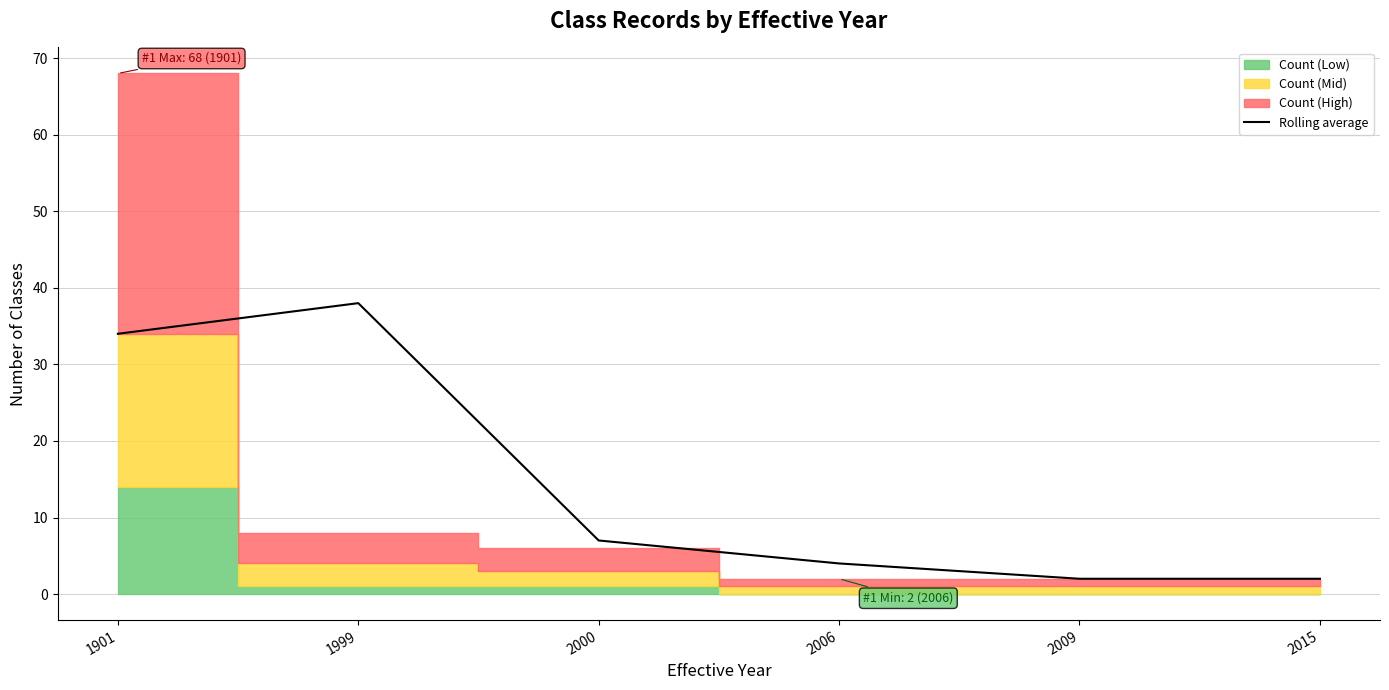

The chart shows a value of 34 at 1901. True or false?

True